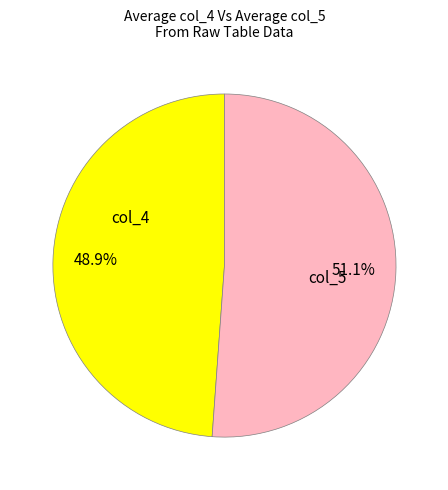

Is there a majority slice in this chart?

Yes